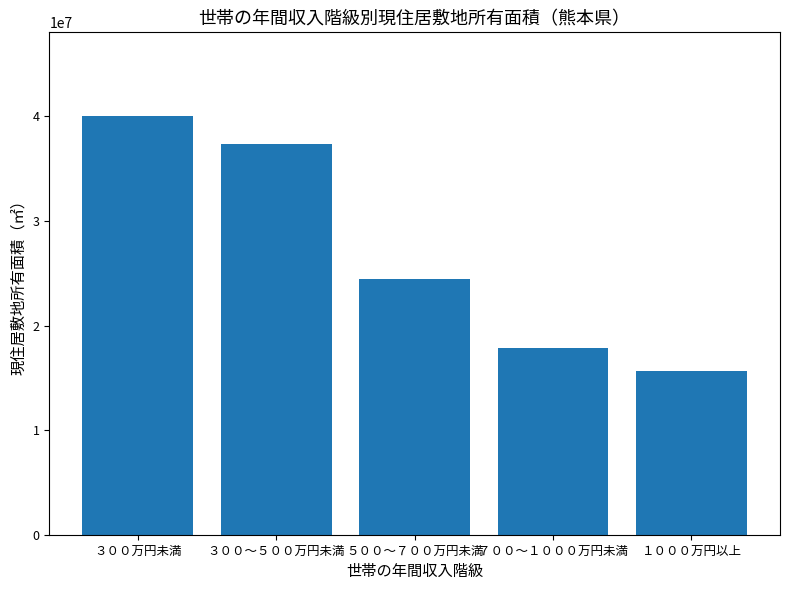

Is it true that the value at １０００万円以上 is 7514256?

False